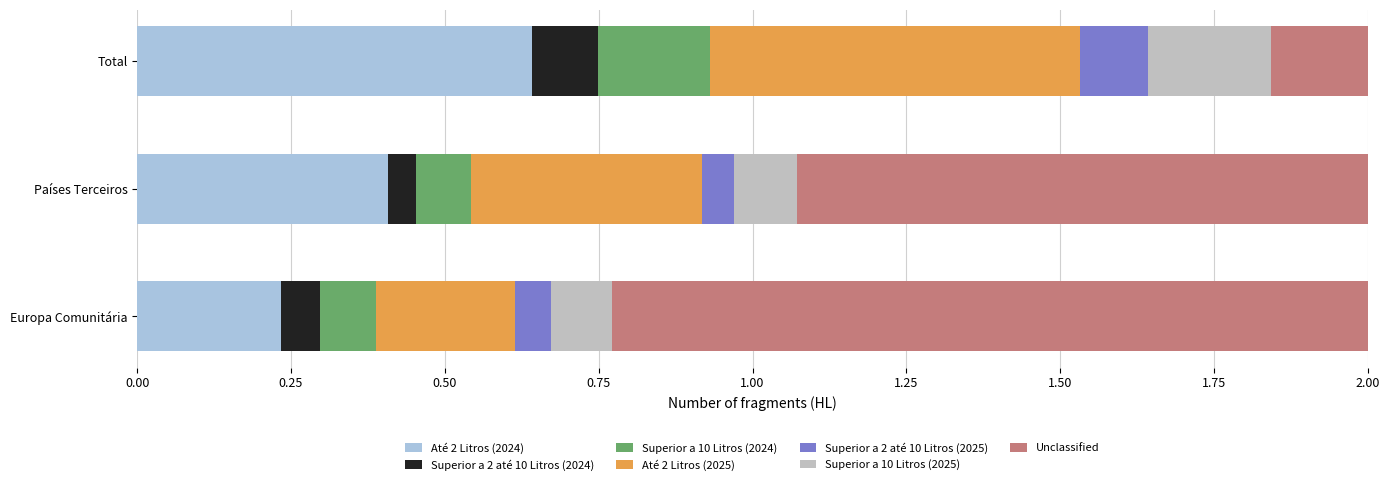

What is the label of the 2nd bar from the left?

Países Terceiros